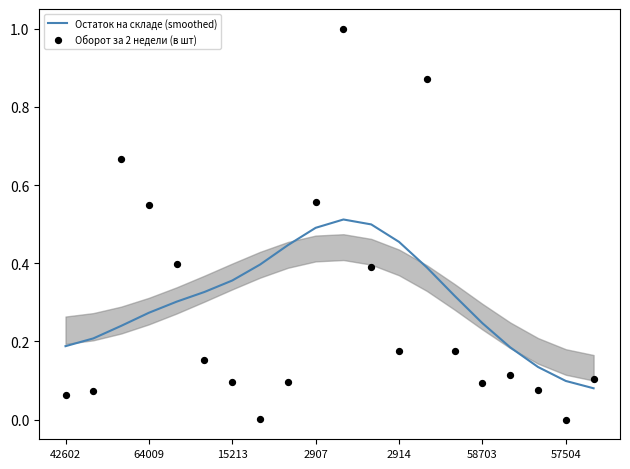

Which series contains the highest Y value?

Оборот за 2 недели (в шт)